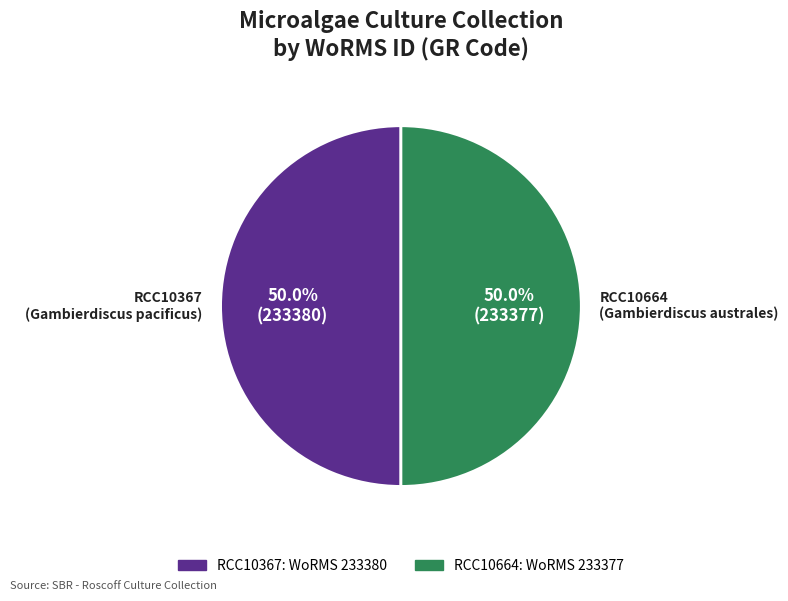

To the nearest percent, what percentage of the pie is RCC10664?

50%